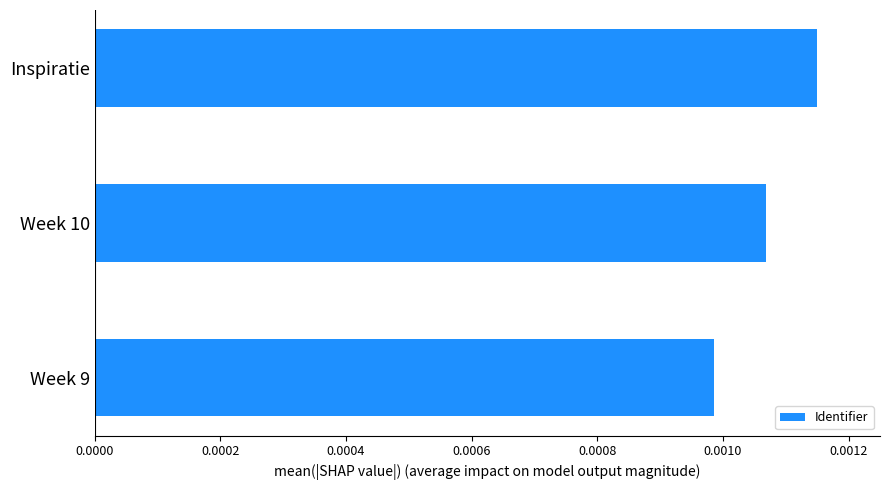

Count the values in the range 0 to 1.

3